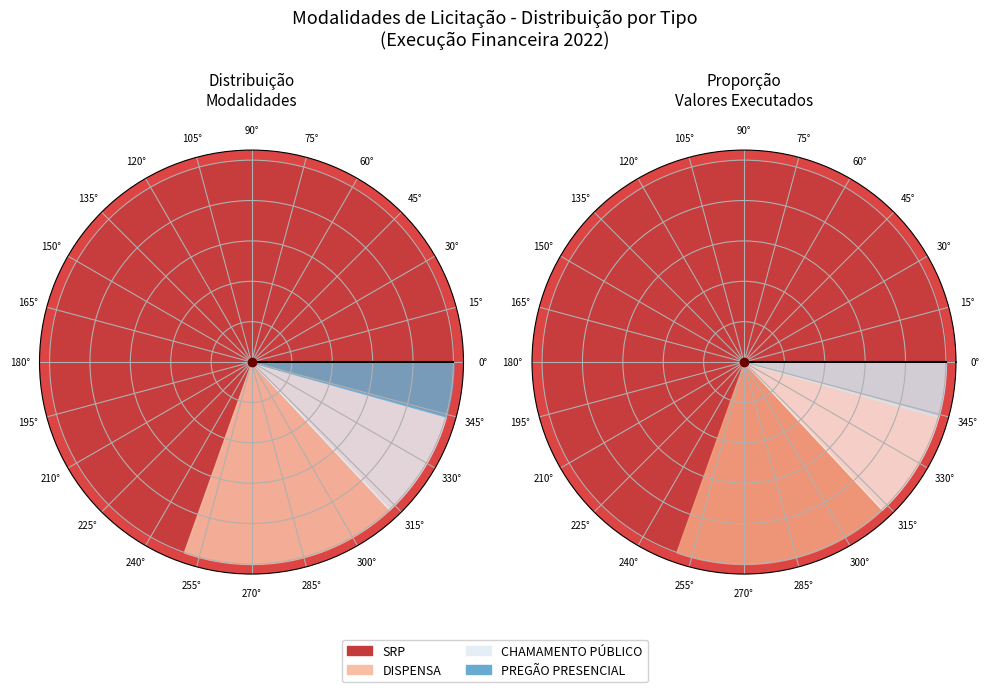

To the nearest percent, what is the average slice percentage?

25%